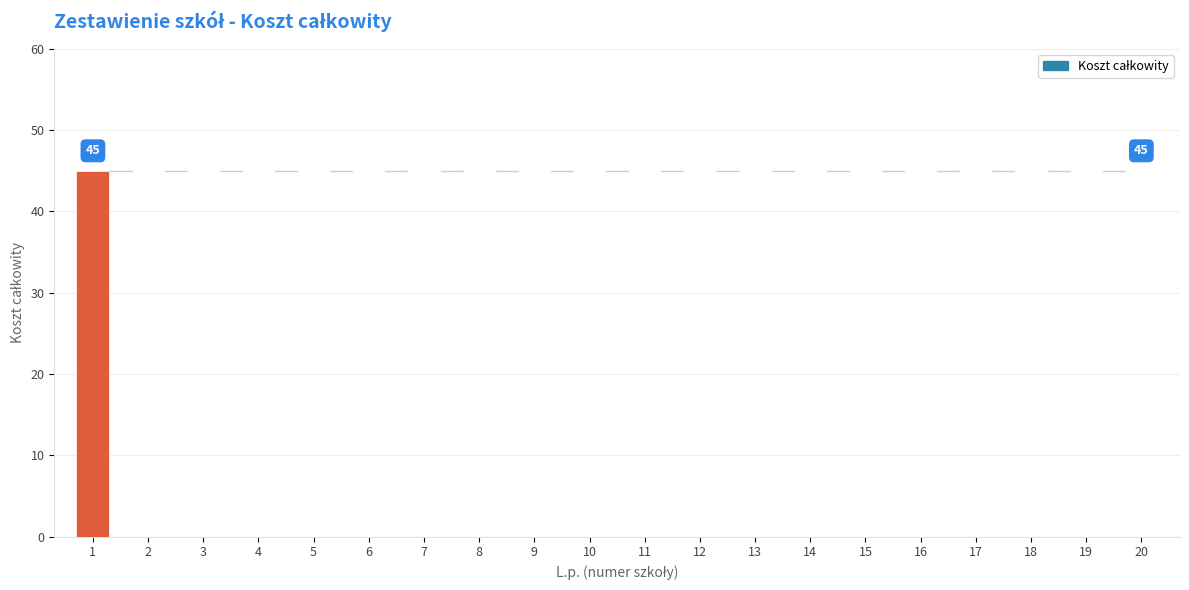

Reading right to left, list all the values displayed in this chart.

0	0	0	0	0	0	0	0	0	0	0	0	0	0	0	0	0	0	0	45